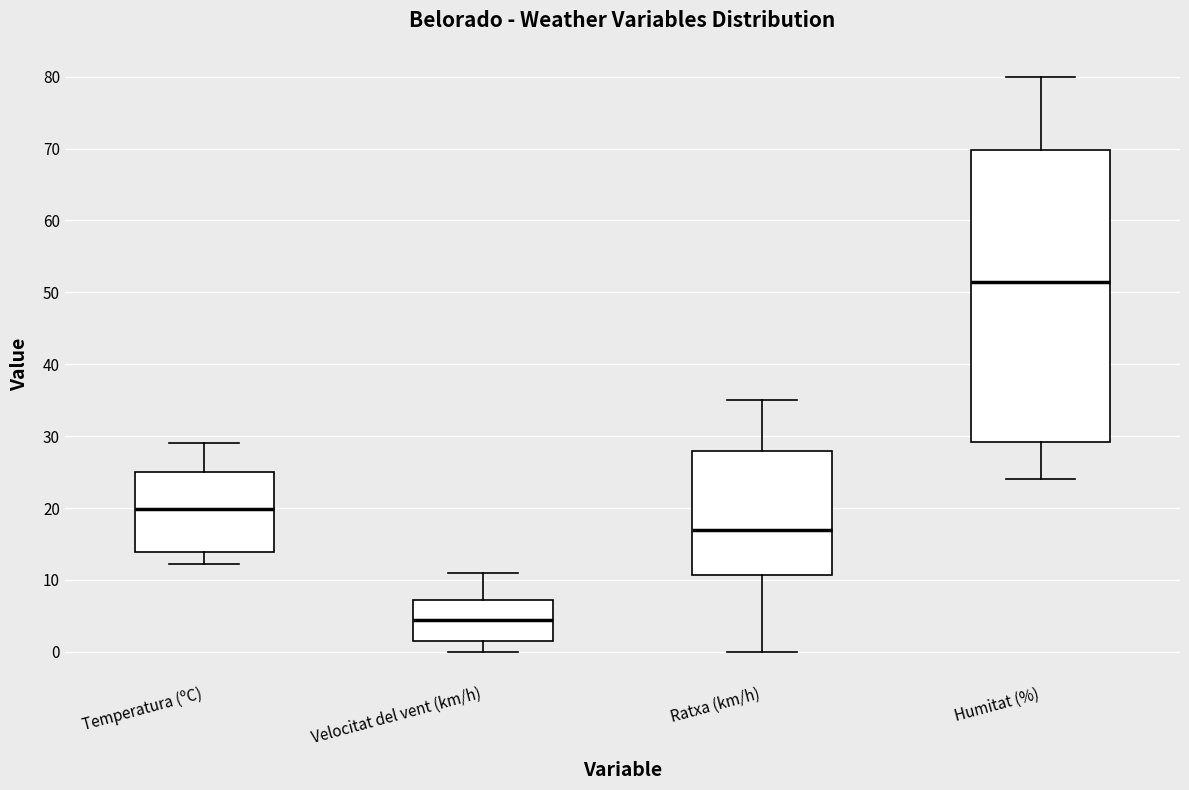

Where is the lower edge of the box for Ratxa (km/h) on the y-axis? The values are not printed on the chart, so give them approximately, as read against the axis.

11